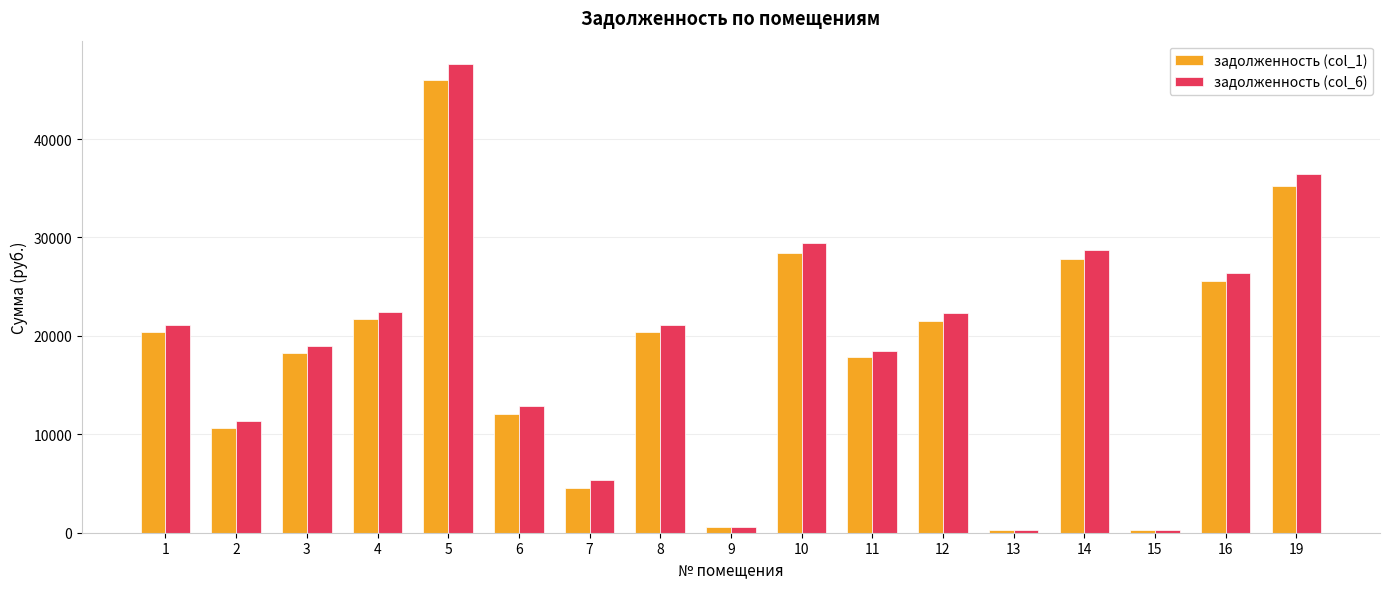

What is the total value across all series at 5?

93604.1